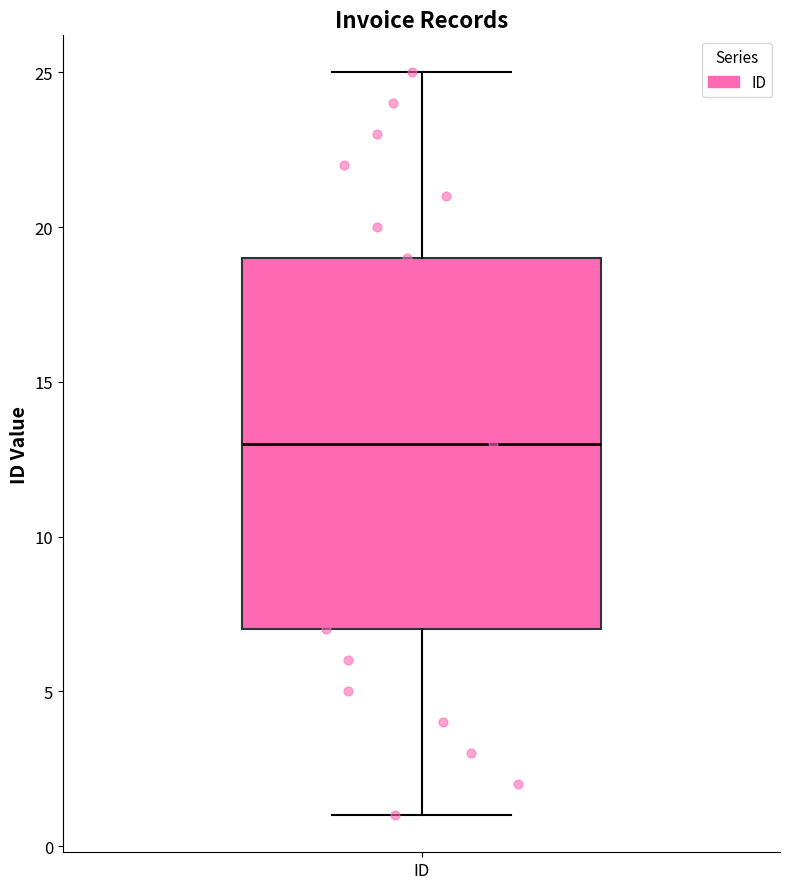

Read this box plot against the y-axis: the position of the median line, the range covered by the box, and the ends of both whiskers. The values are not printed on the chart, so give them approximately, as read against the axis.

median 13, box 7 to 19, whiskers 1 to 25